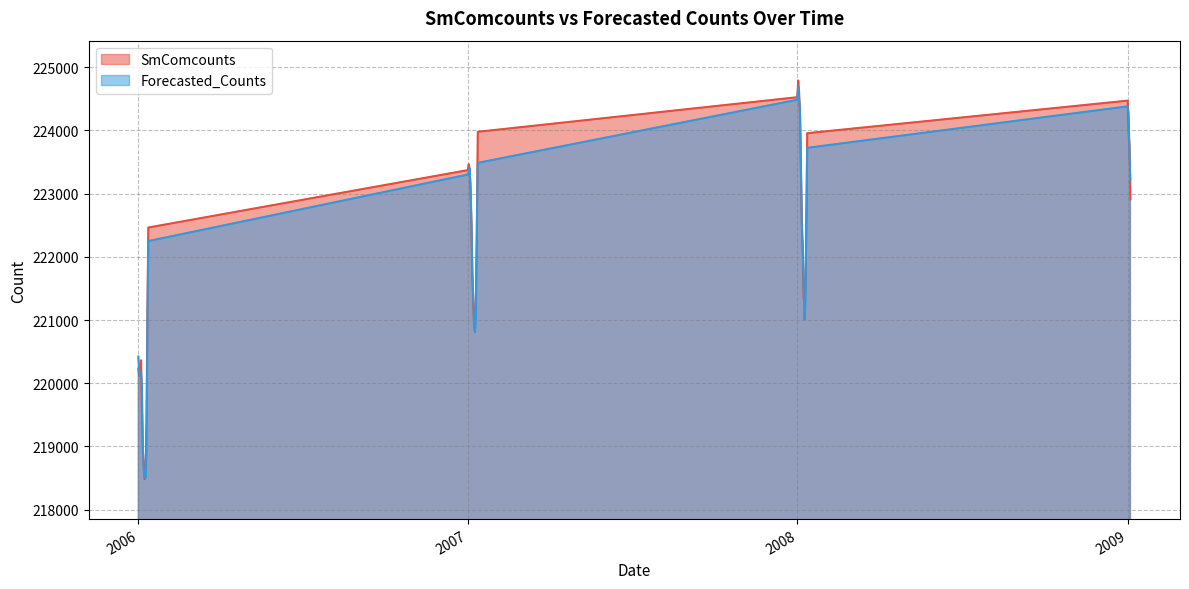

What is the maximum value shown in the chart?

224788.0